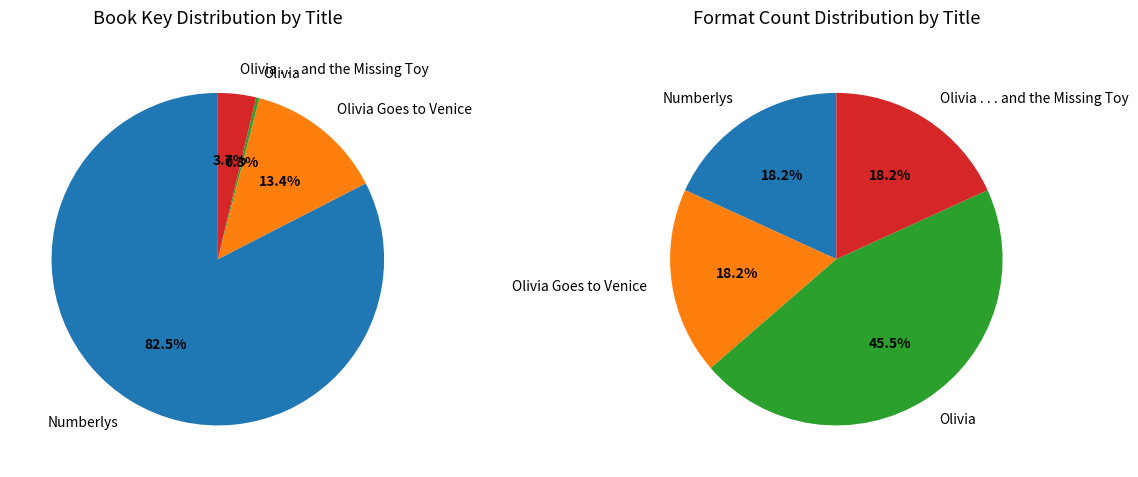

Count the number of slices in the pie.

4